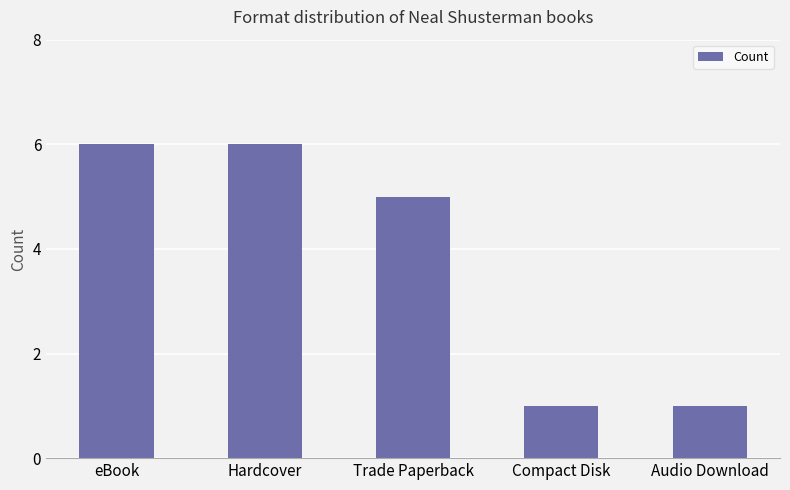

What is the change in value from eBook to Trade Paperback?

-1